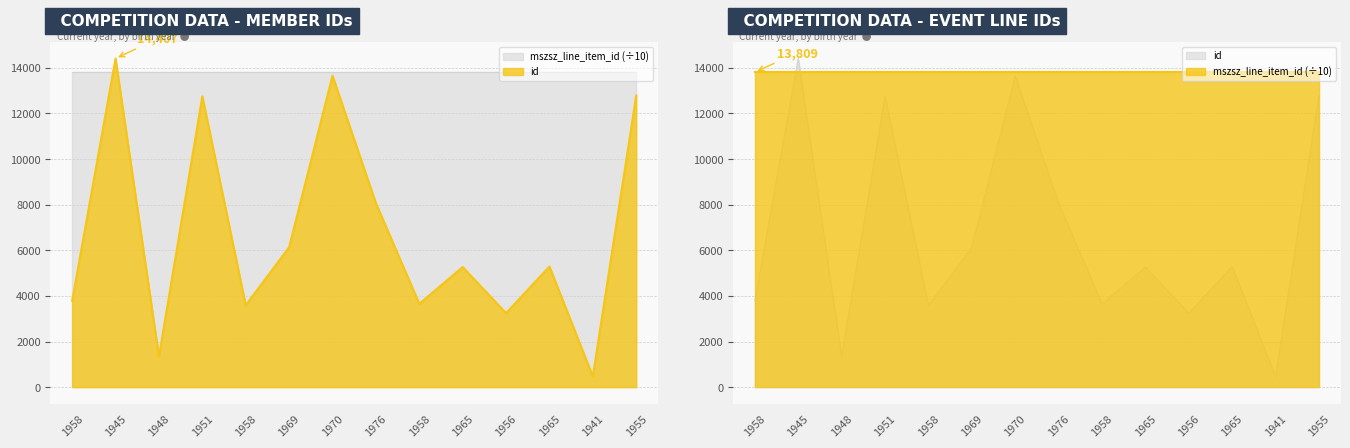

How many data points are less than 5287?

7